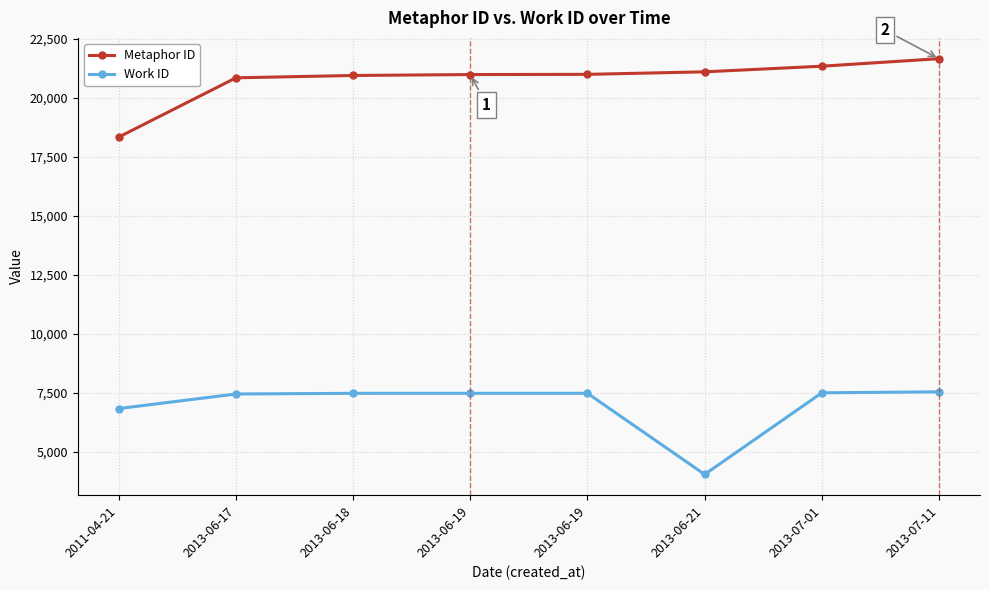

How many distinct data groups are displayed?

2